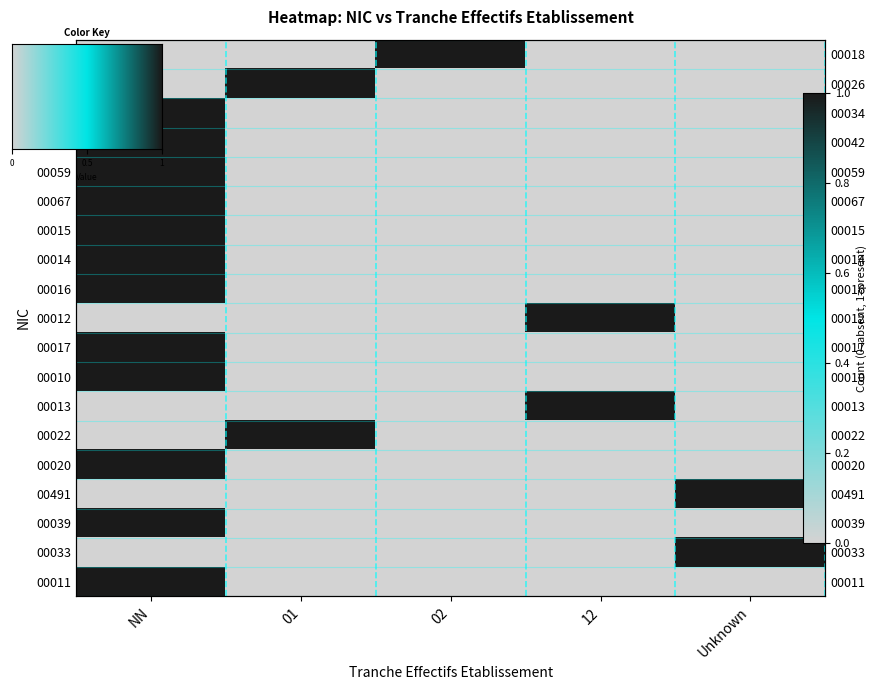

True or false: 00010 has a value of -1 at 02.

False